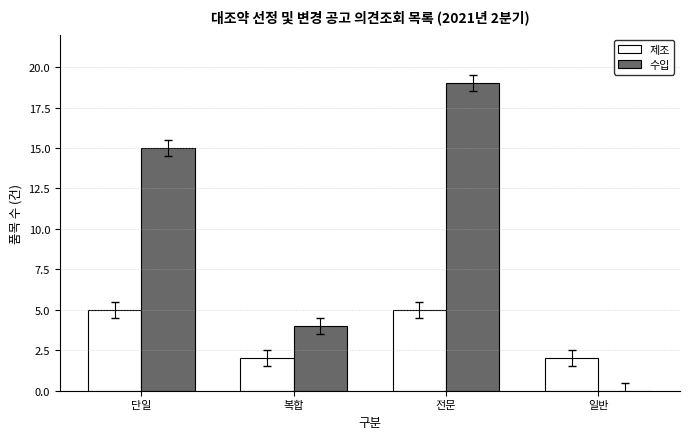

True or false: 수입 has a value of -10 at 일반.

False